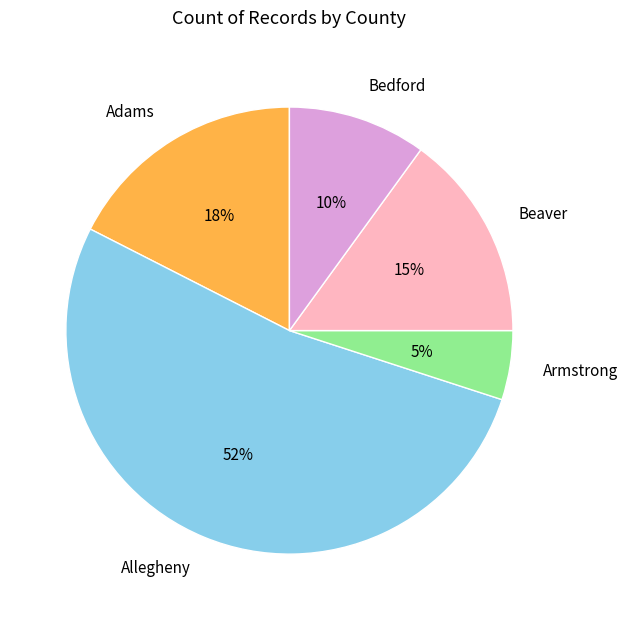

Which category has the biggest portion of the pie?

Allegheny